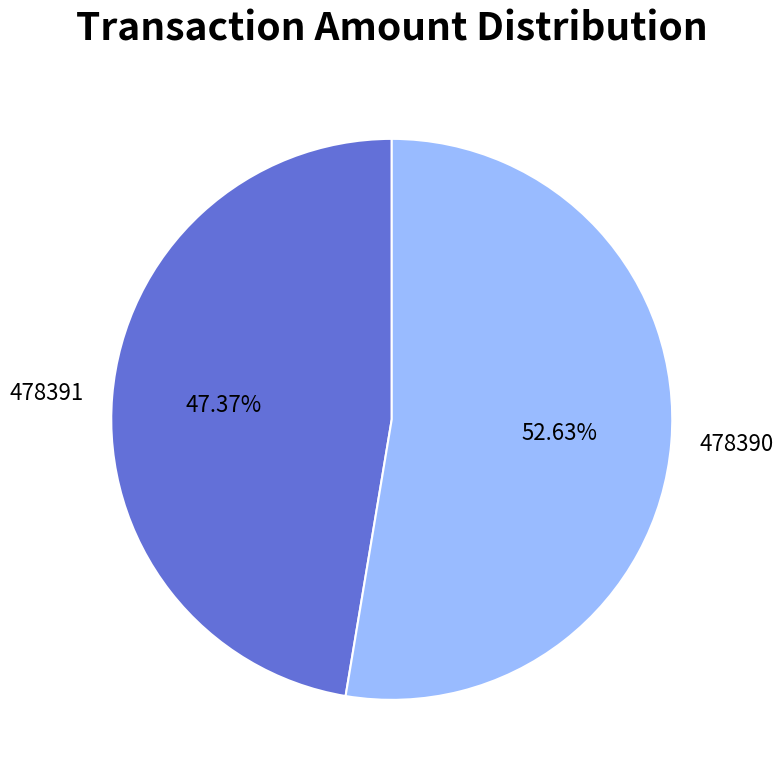

What percentage is the 478391 slice, to the nearest percent?

47%